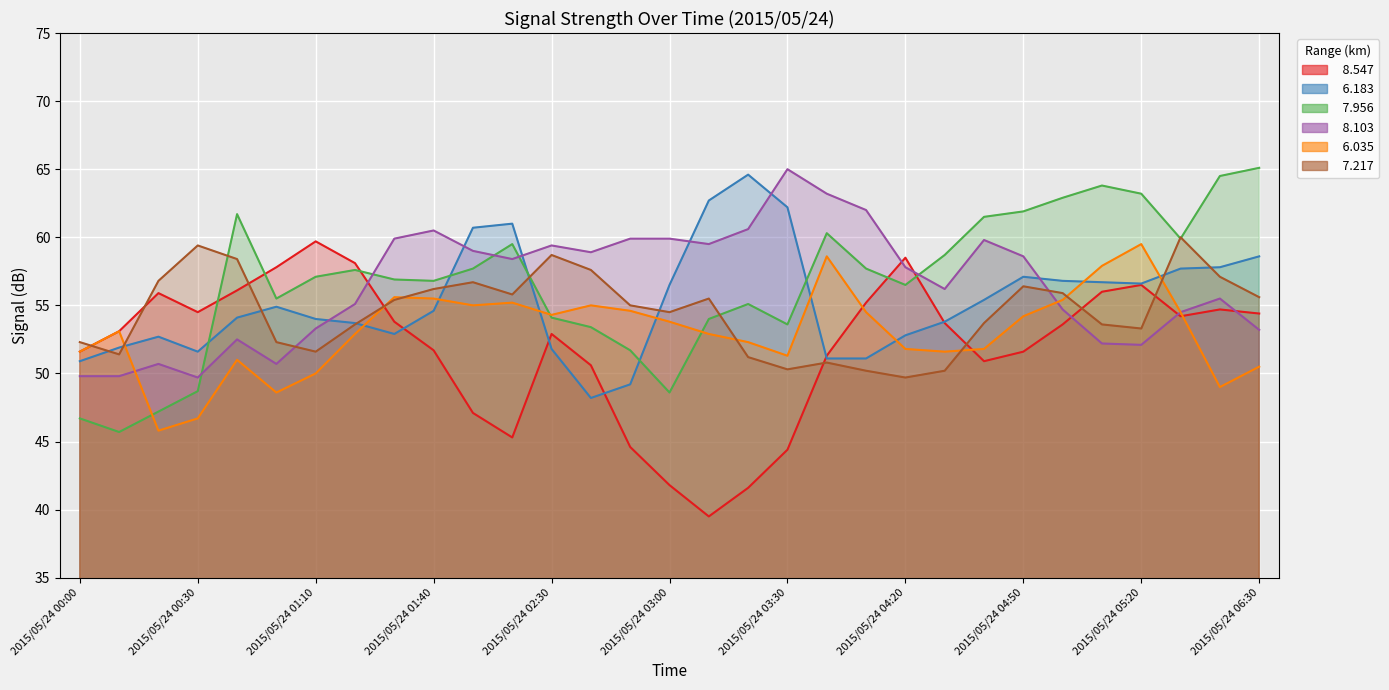

Is it true that   8.103 equals 49.7 at 2015/05/24 00:30?

True